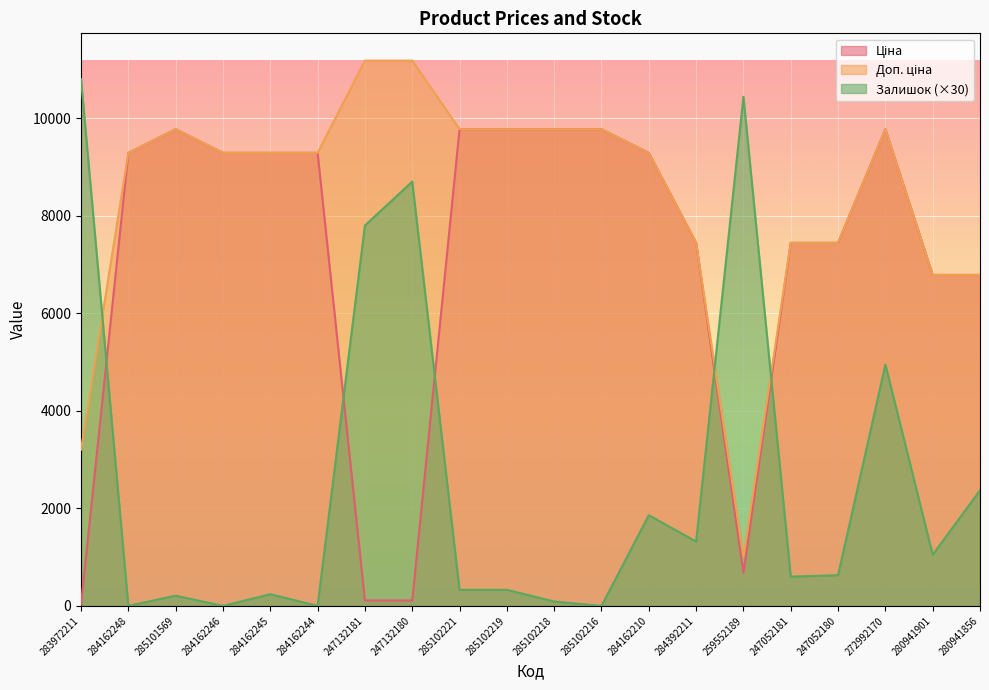

Rank the series by their maximum value, from highest to lowest.

Доп. ціна, Залишок, Ціна